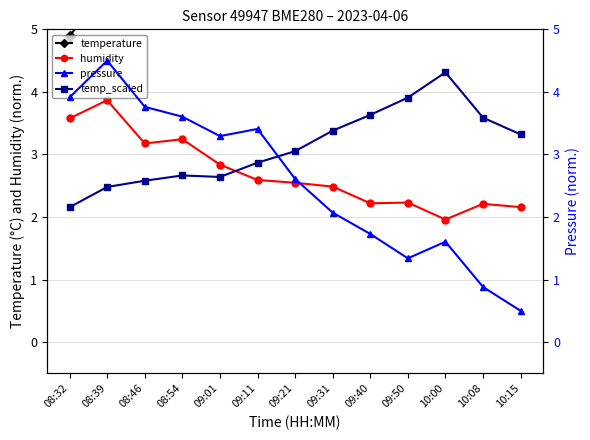

List the series in order of their peak value, lowest first.

humidity, temp_scaled, pressure, temperature